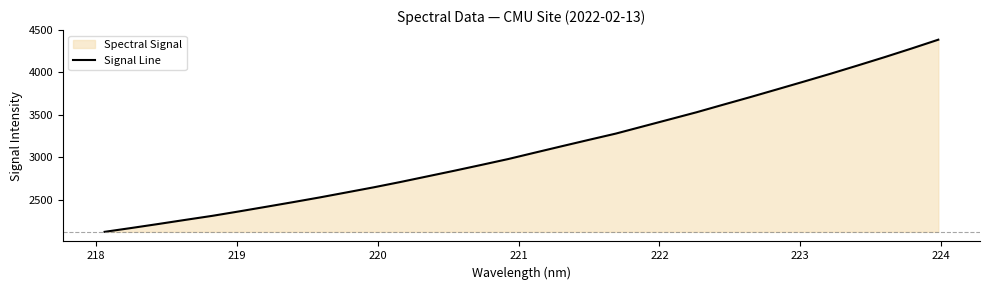

What is the minimum value shown in the chart?

2118.9